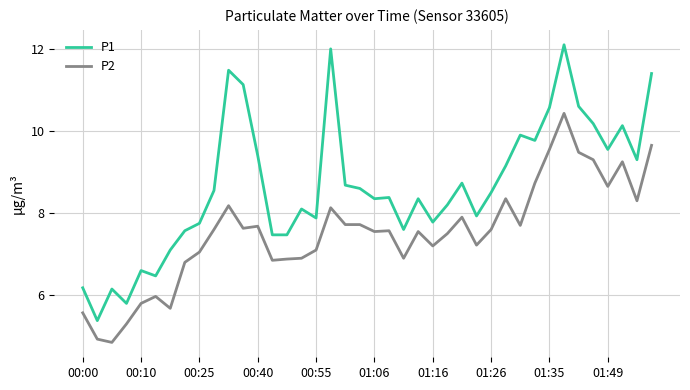

How many categories are shown in the chart?

40